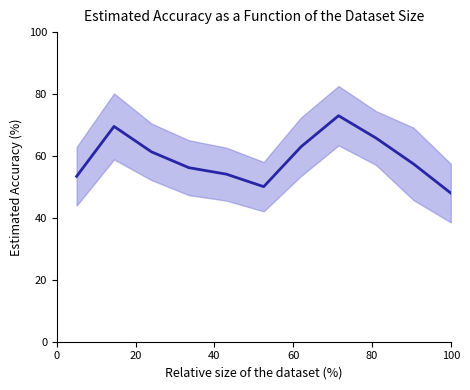

How many series are shown in this chart?

1